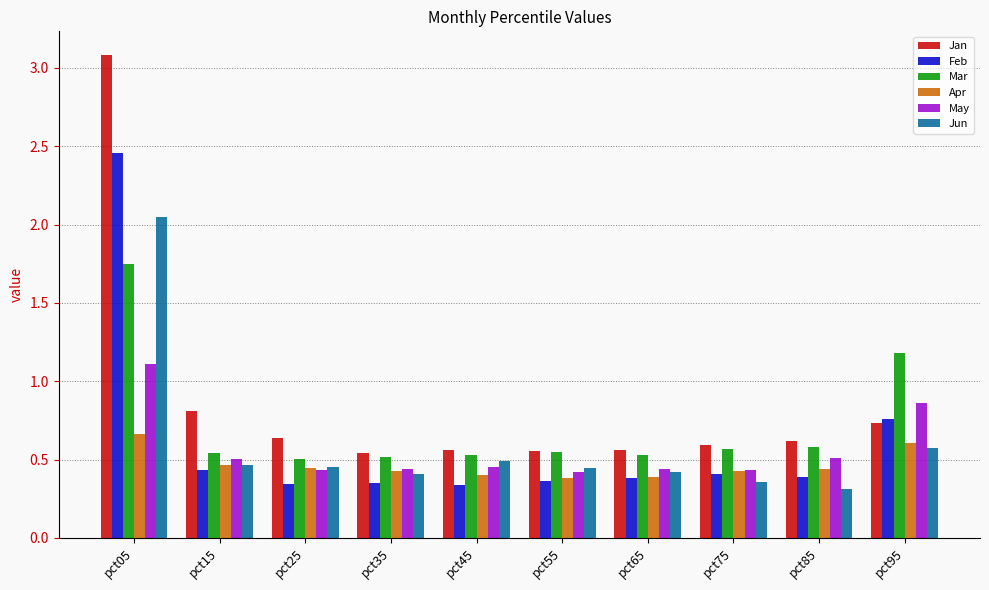

Count the May values in the range 0 to 1.

9